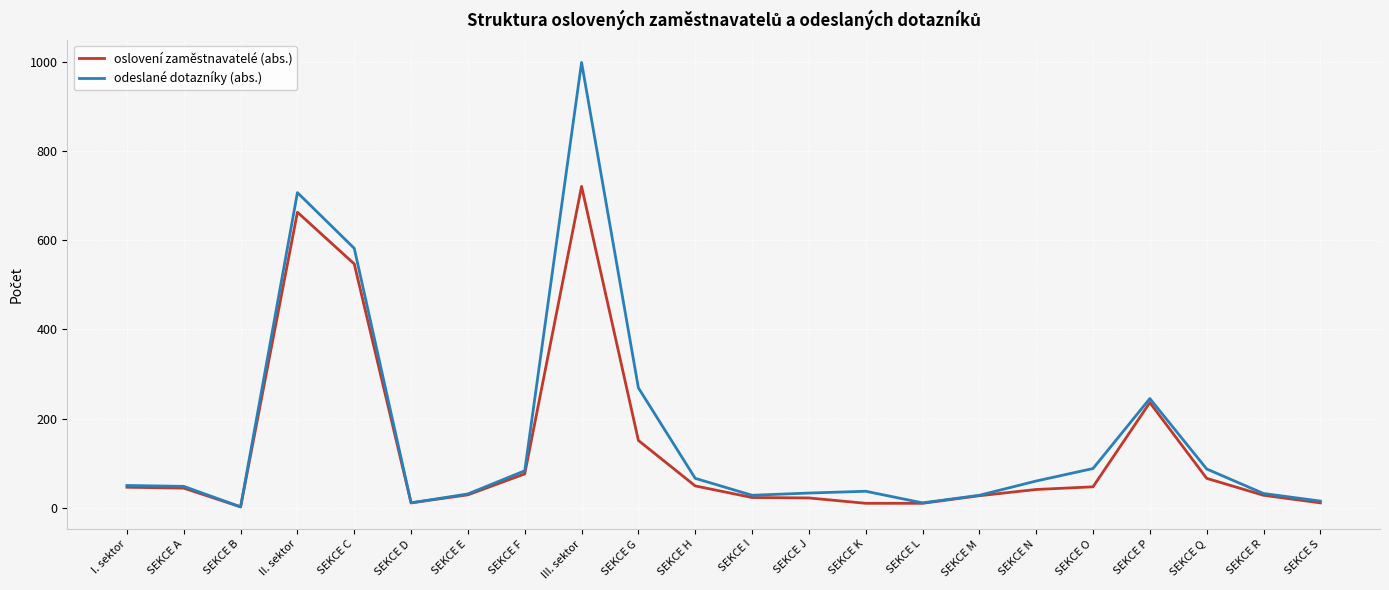

At which label does oslovení zaměstnavatelé (abs.) first exceed 44?

I. sektor